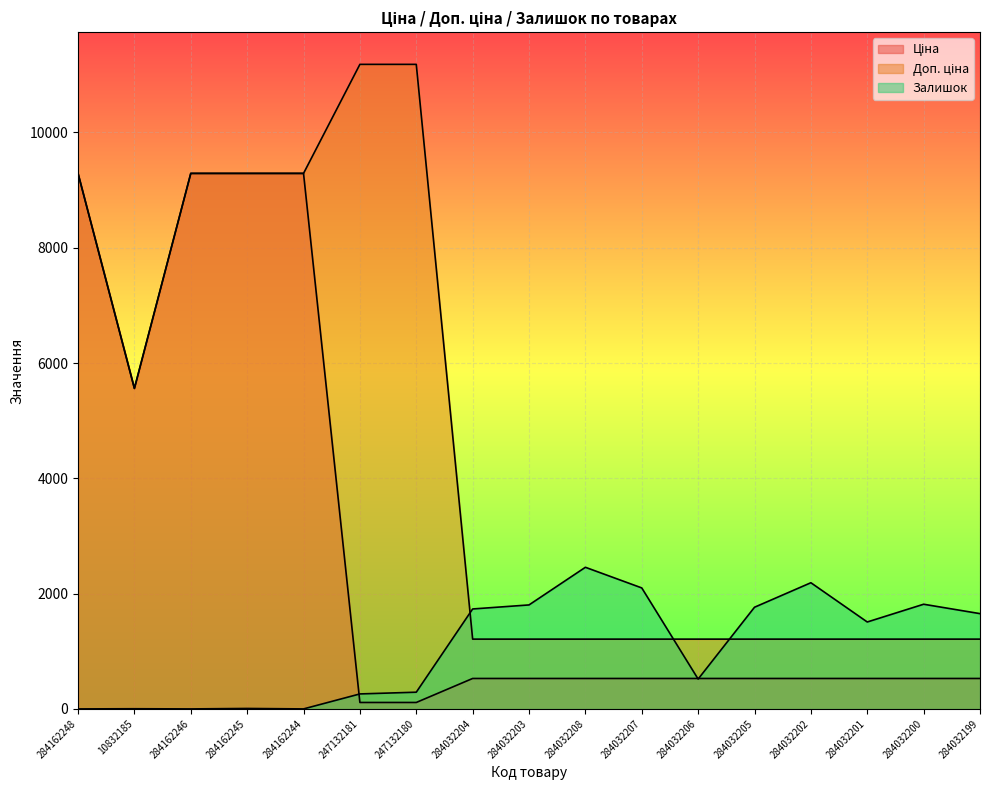

At which label does Ціна first exceed 528?

284162248